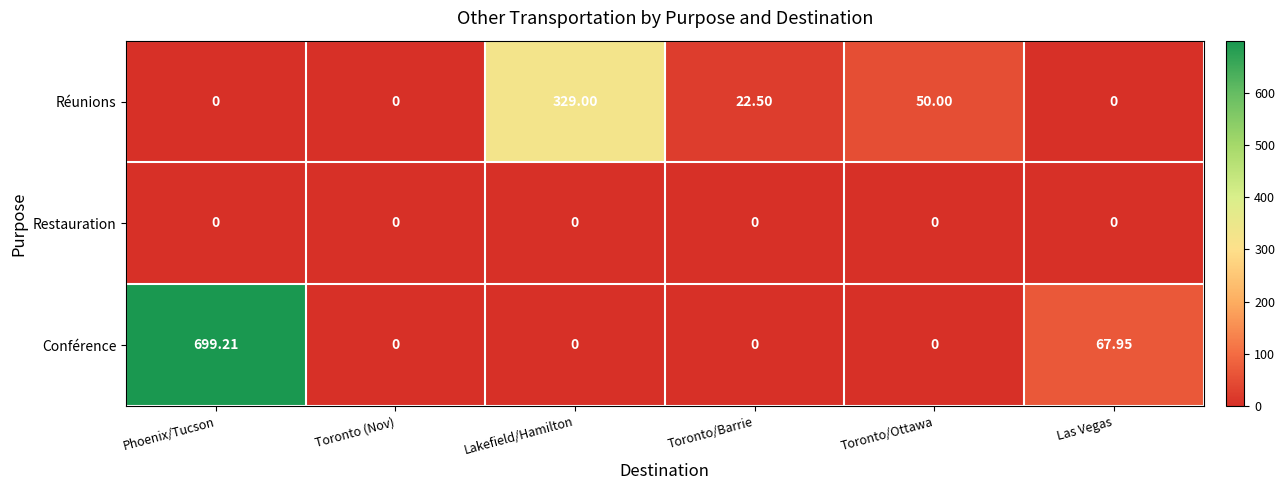

Which category has the highest value in the Conférence series?

Phoenix/Tucson